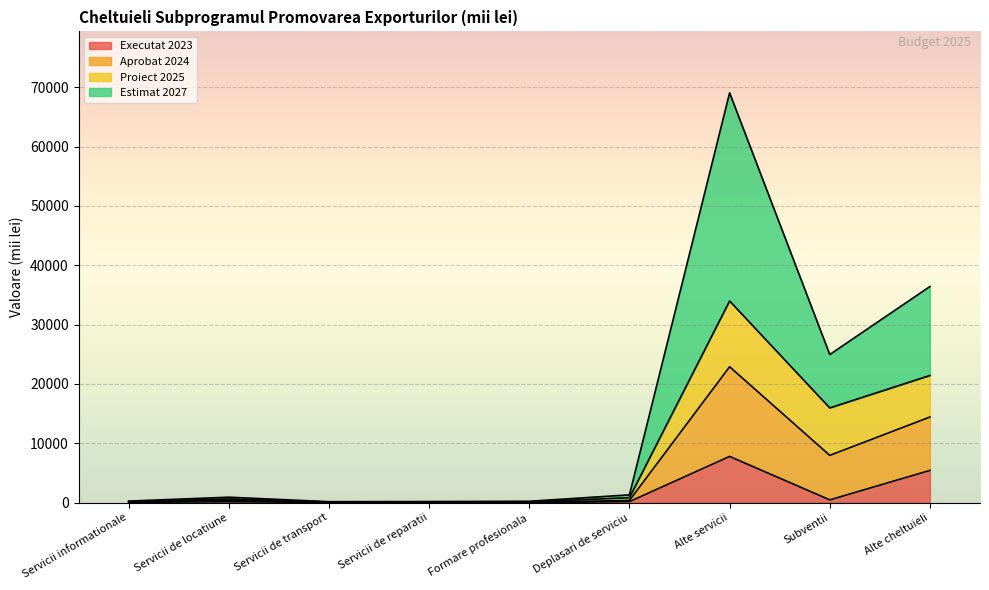

Is the value of Executat 2023 at Alte servicii greater than the value of Aprobat 2024 at Deplasari de serviciu?

Yes